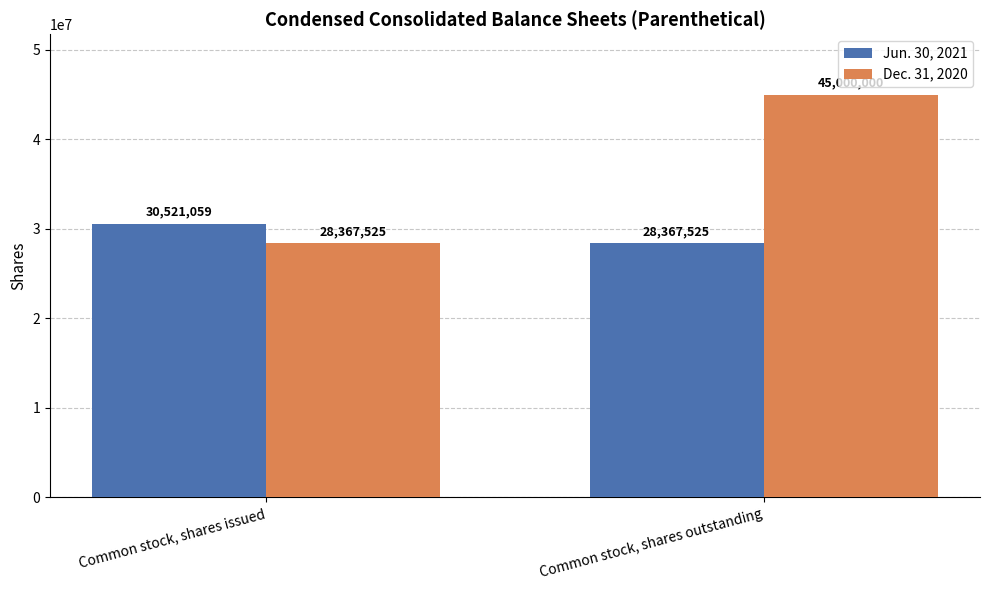

The Jun. 30, 2021 series shows 30521059 at Common stock, shares issued. True or false?

True